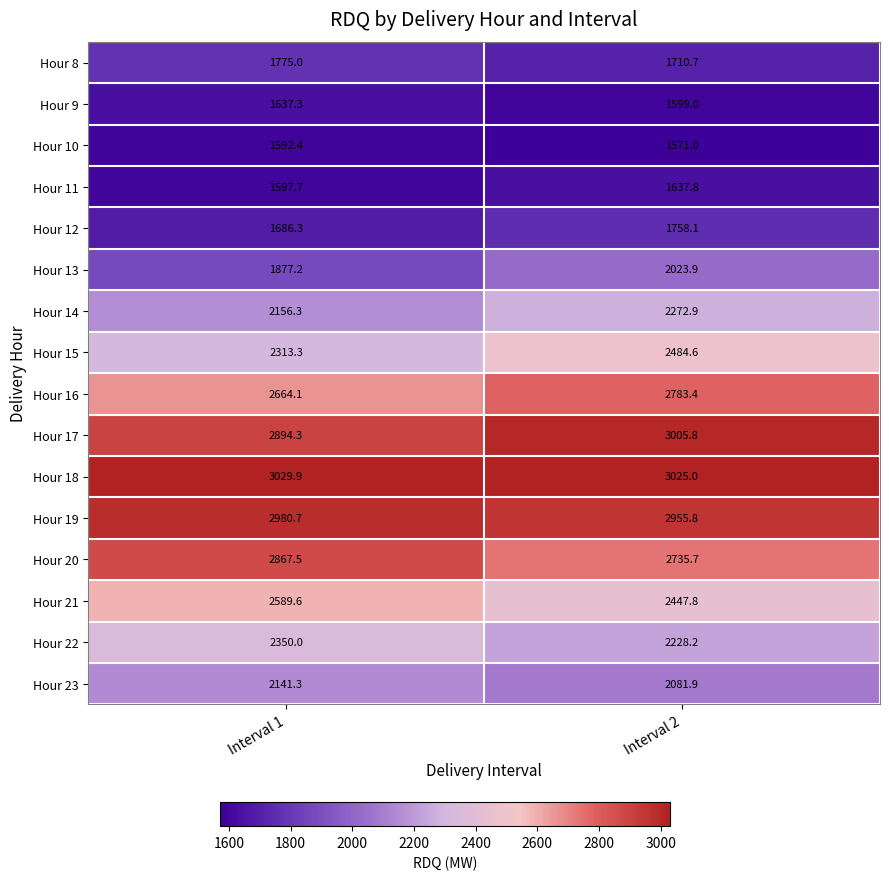

The value of Hour 18 at Interval 1 is 1214.9. True or false?

False